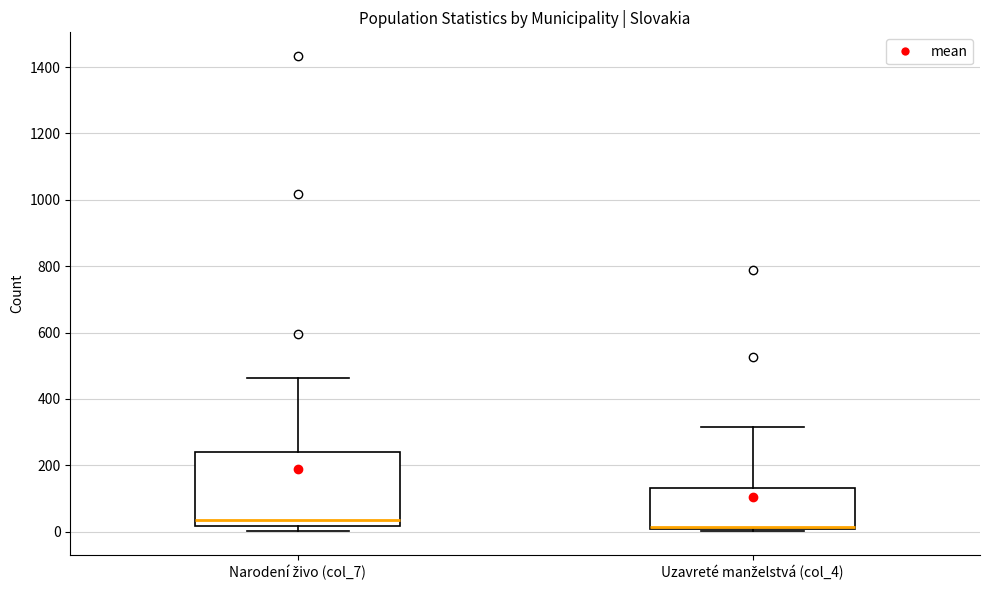

Reading left to right, transcribe this box plot: for each box, give where its median line is, the range the box spans, and where its two whiskers end, as read against the y-axis. The values are not printed on the chart, so give them approximately, as read against the axis.

Narodení živo (col_7): median 40, box 20 to 240, whiskers 0 to 460
Uzavreté manželstvá (col_4): median 20 (drawn on the box's lower edge), box 0 to 140, whiskers 0 (just below the box's lower edge) to 320